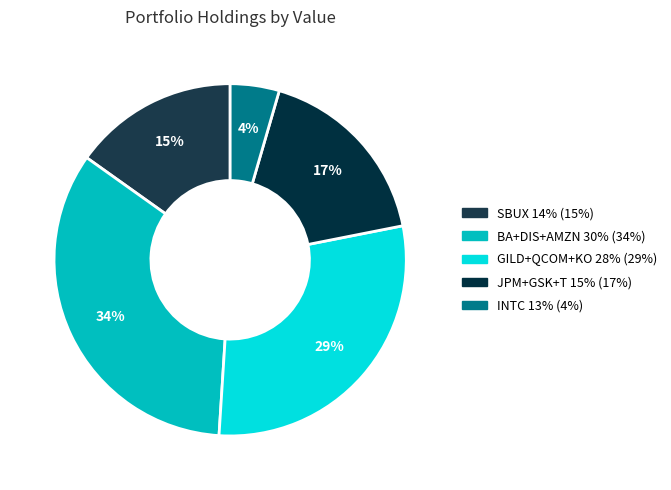

Count the number of slices in the pie.

5